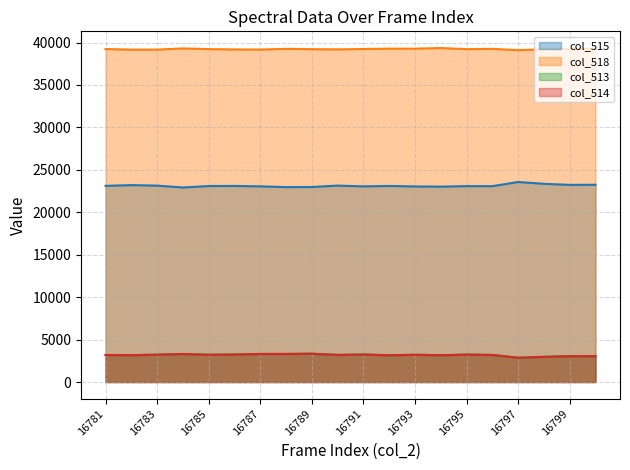

How many series are shown in this chart?

4